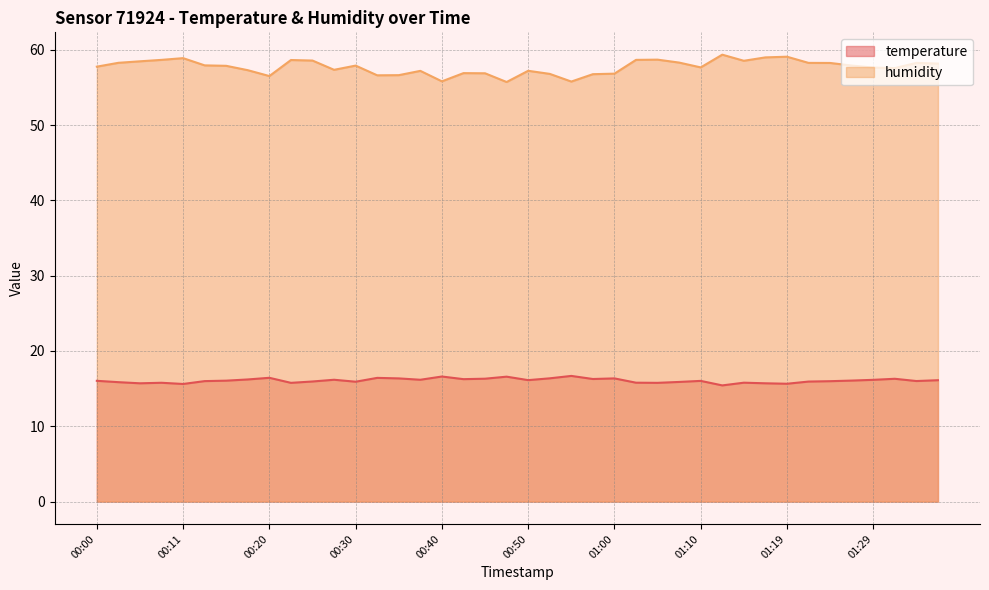

Is the value of humidity at 00:52 greater than the value of temperature at 01:12?

Yes